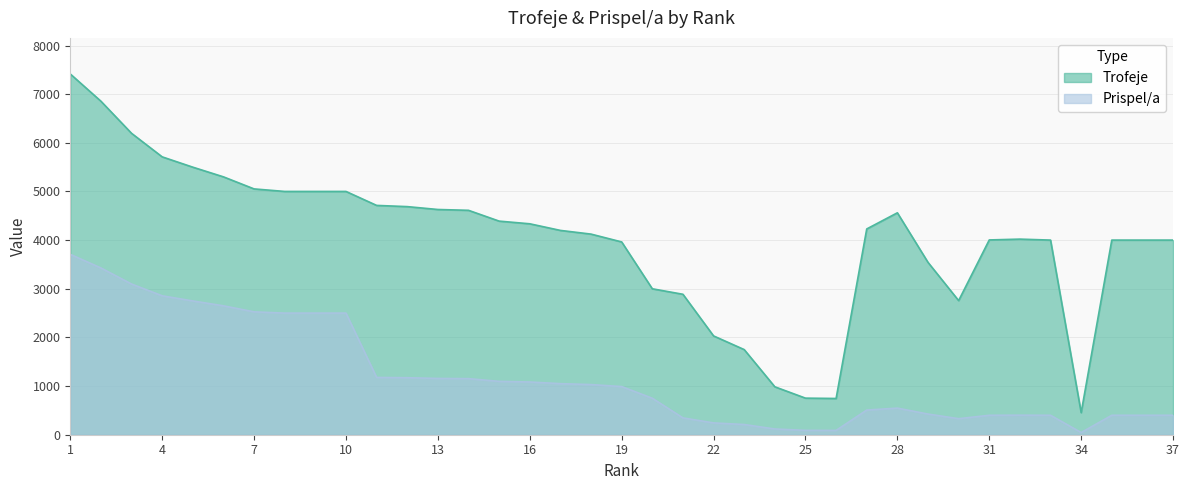

How many data points in Trofeje are less than 4200?

18